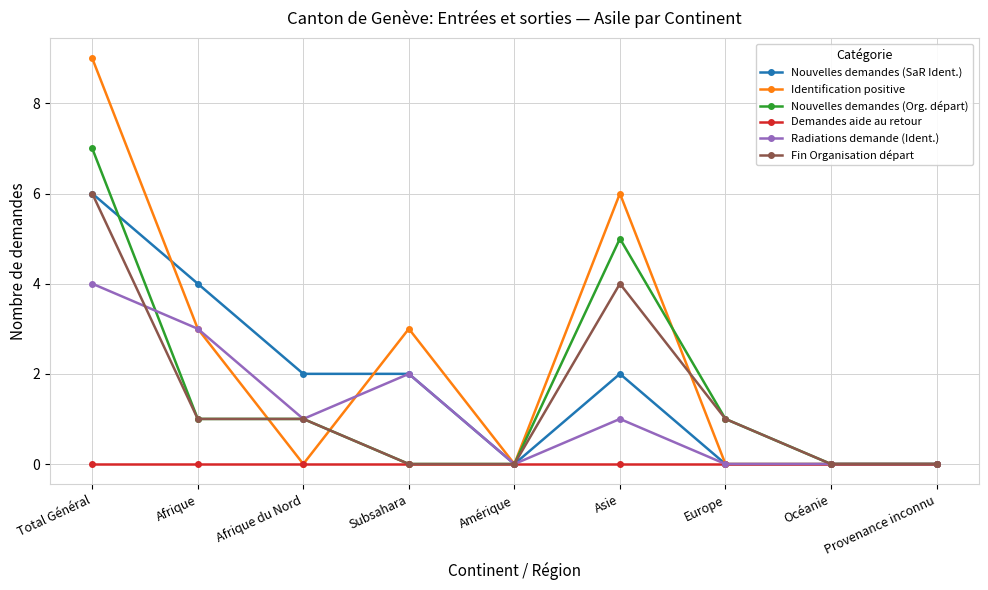

True or false: Fin Organisation départ has a value of -4 at Amérique.

False